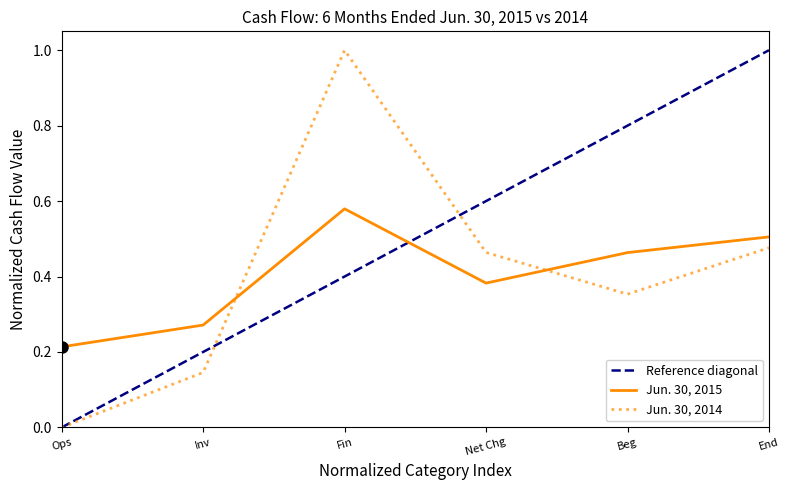

What is the difference between the second highest and second lowest values in the Cash Flow Items series?

0.2